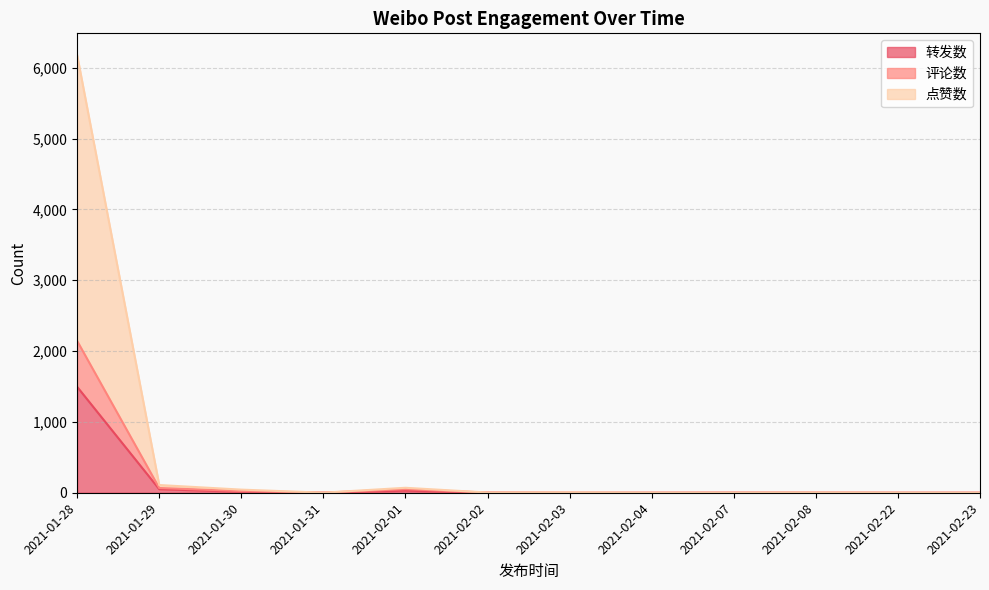

What is the difference between the highest and lowest values at 2021-02-02?

1